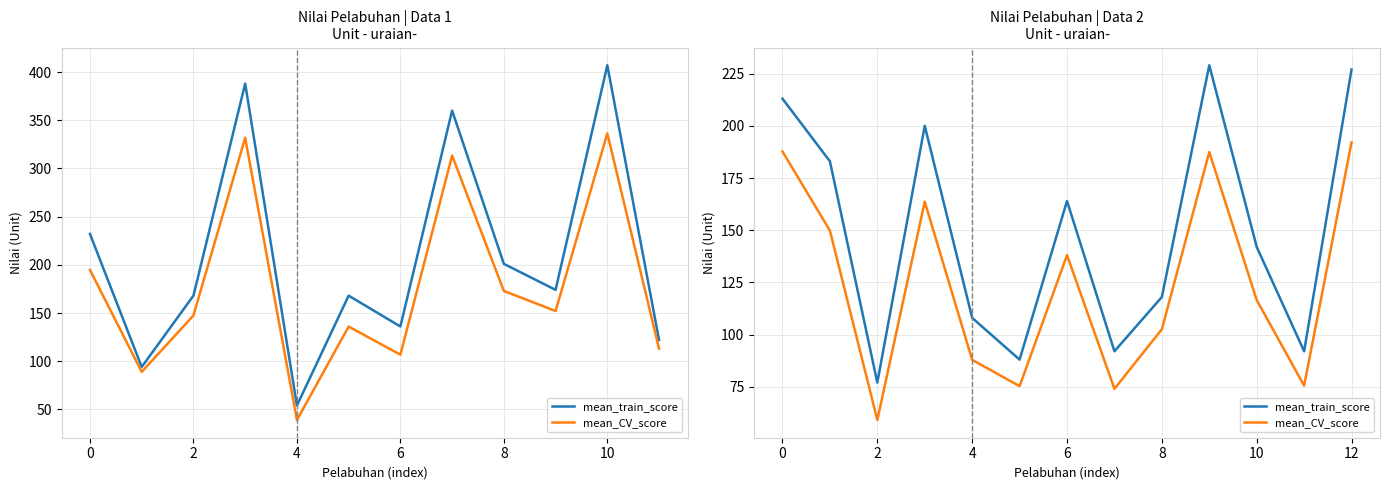

What is the value of the mean_CV_score point at the 7th from the left?

138.0